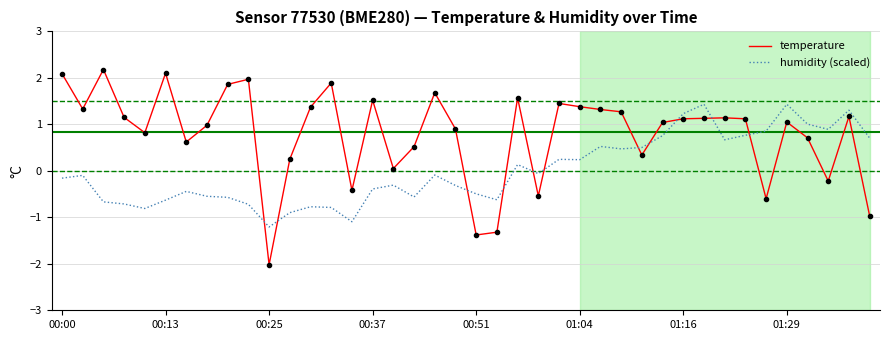

List the series in order of their peak value, lowest first.

humidity (scaled), temperature